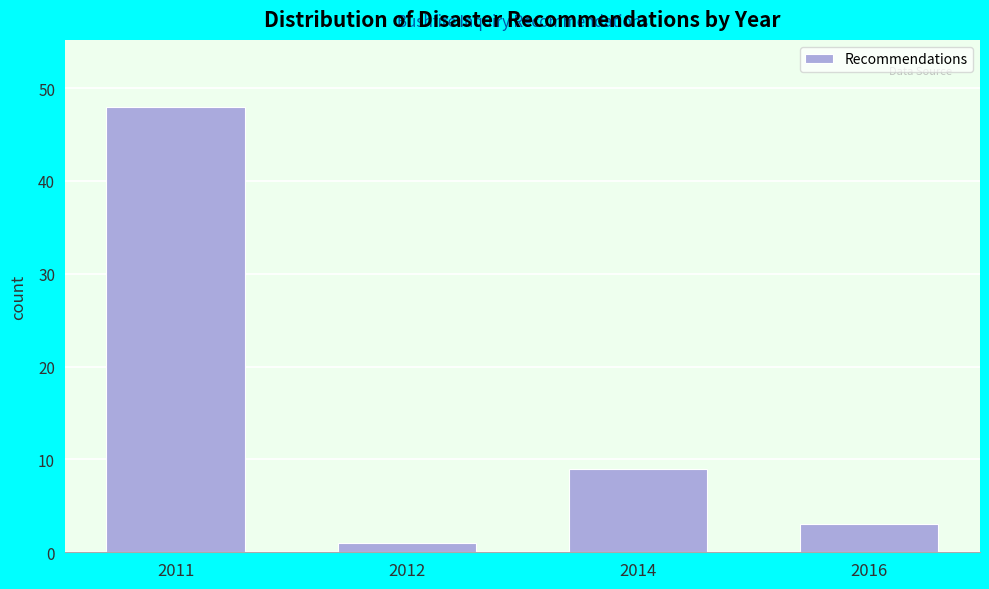

Reading left to right, extract all data points from this chart.

48	1	9	3